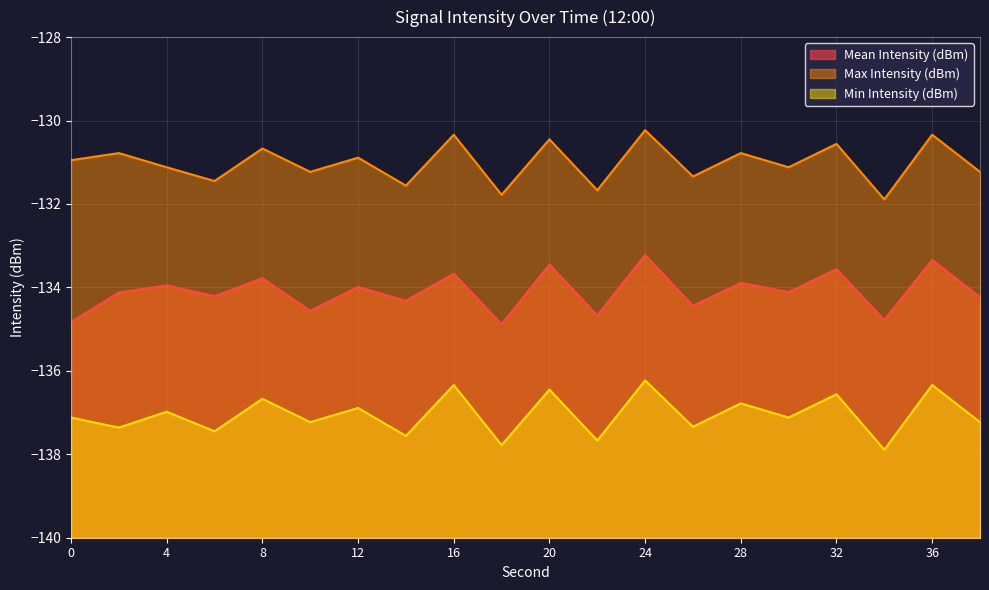

At which category does Mean Intensity (dBm) reach its first local valley?

6